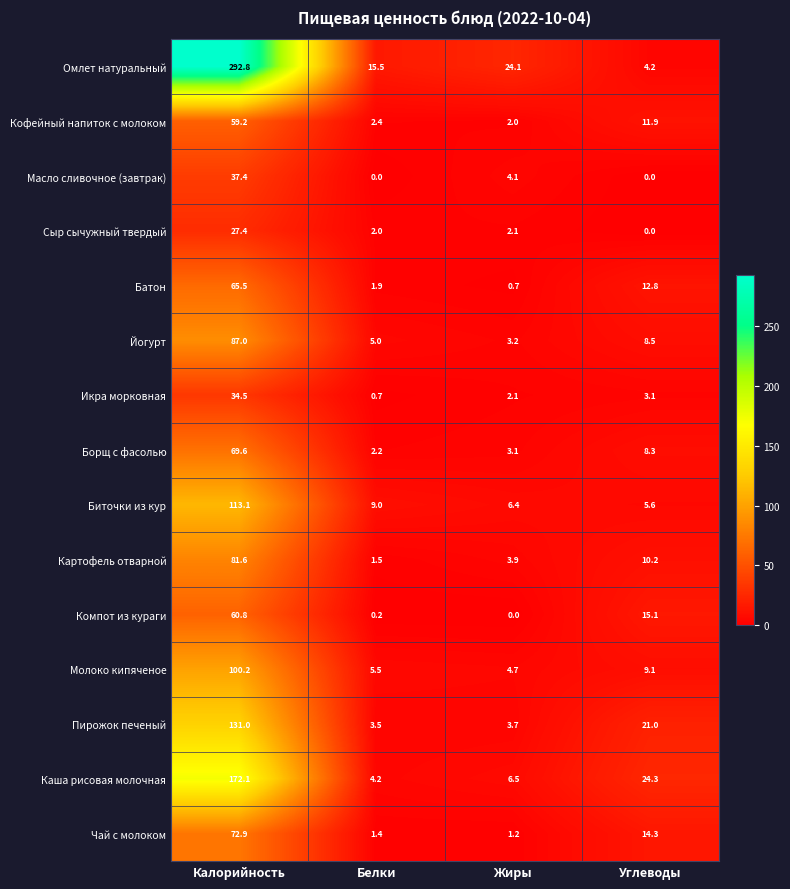

Which series has the widest spread of values?

Омлет натуральный